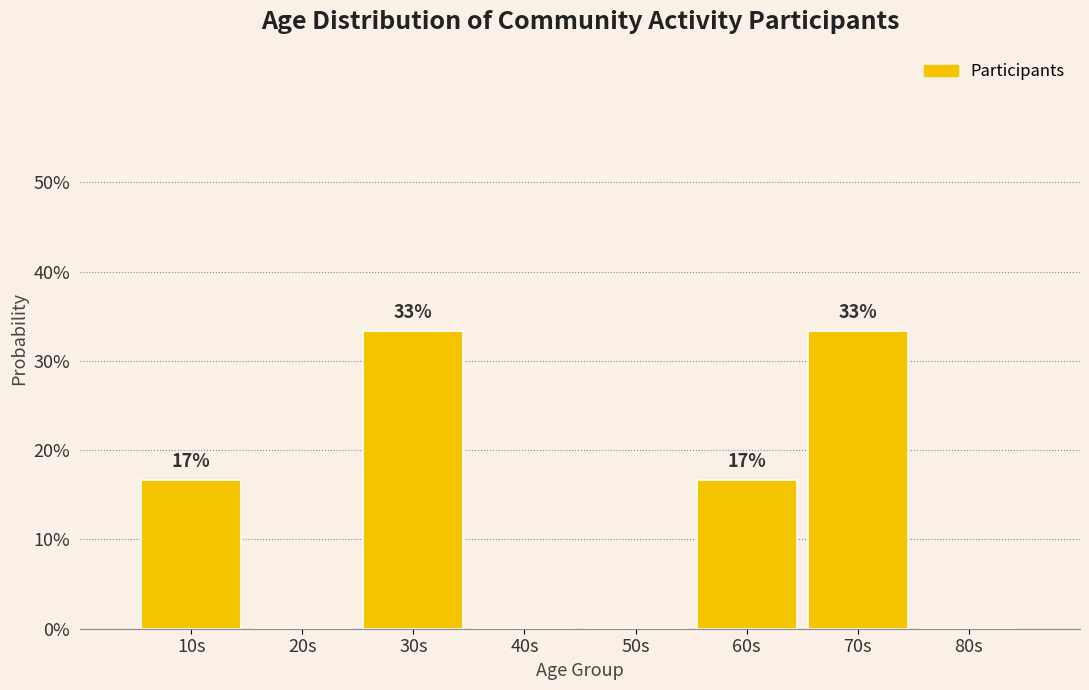

Are the bars horizontal?

No